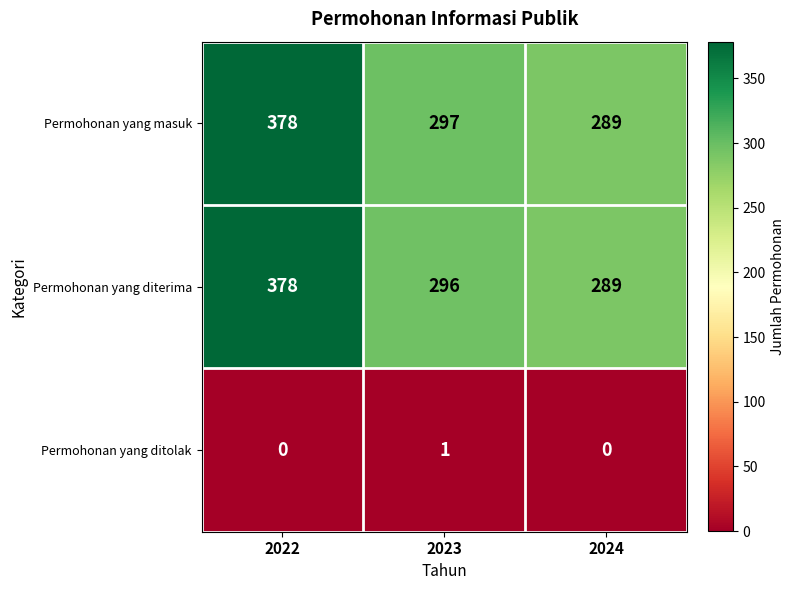

How many data points does each series have?

3